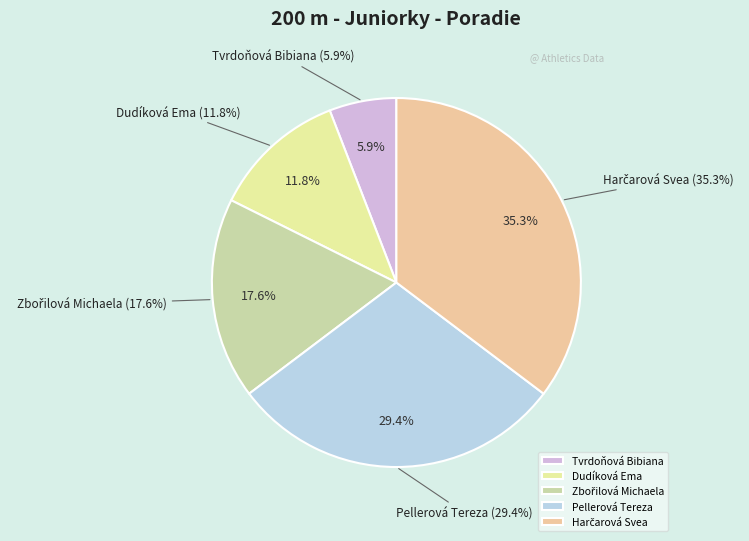

To the nearest percent, what is the combined percentage of Zbořilová Michaela and Pellerová Tereza?

47%